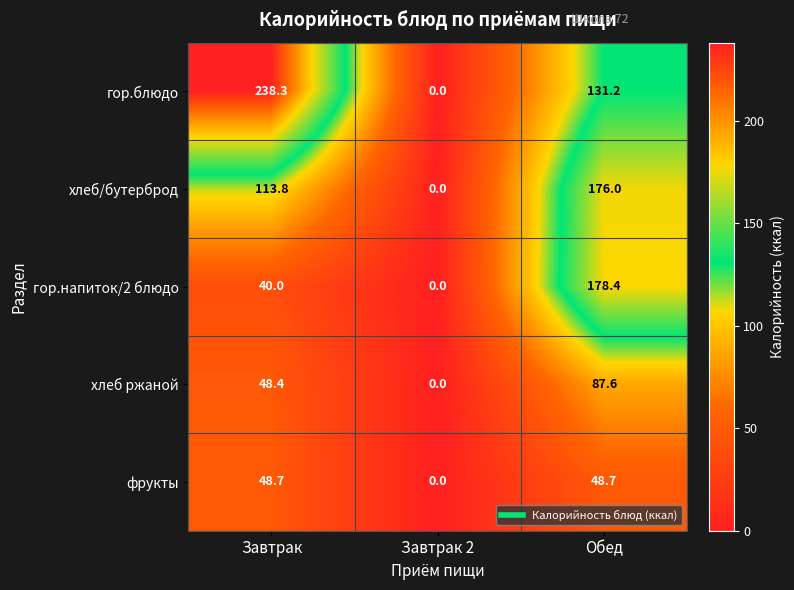

Which series has the widest spread of values?

гор.блюдо